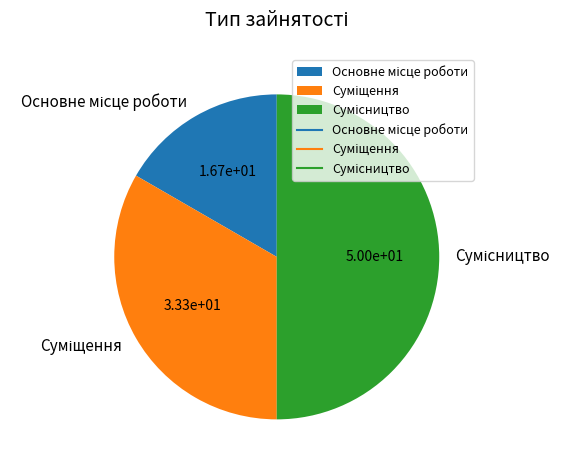

To the nearest percent, what is the average slice percentage?

33%